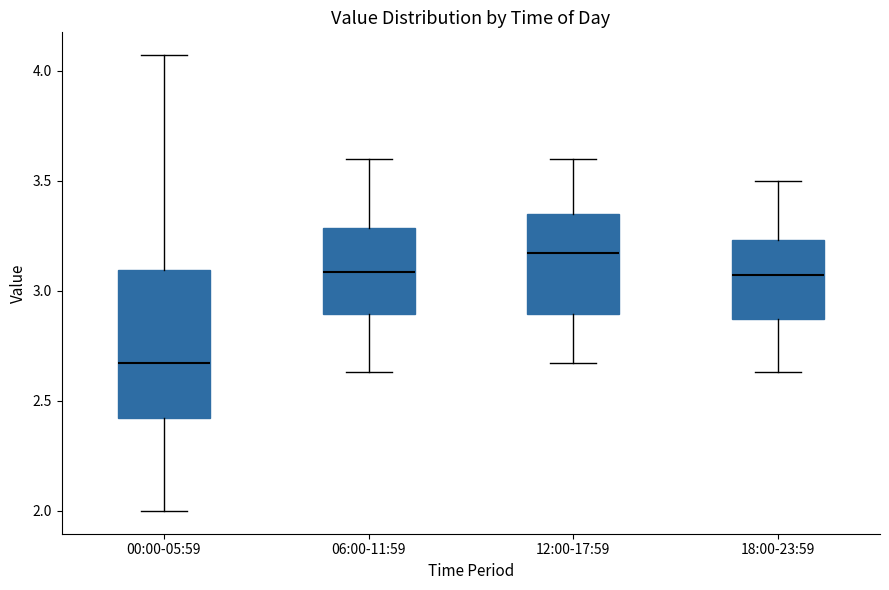

Reading left to right, read every box against the y-axis: the position of its median line, the range the box covers, and the ends of its whiskers. The values are not printed on the chart, so give them approximately, as read against the axis.

00:00-05:59: median 2.65, box 2.40 to 3.10, whiskers 2.00 to 4.05
06:00-11:59: median 3.10, box 2.90 to 3.30, whiskers 2.65 to 3.60
12:00-17:59: median 3.15, box 2.90 to 3.35, whiskers 2.65 to 3.60
18:00-23:59: median 3.05, box 2.85 to 3.25, whiskers 2.65 to 3.50